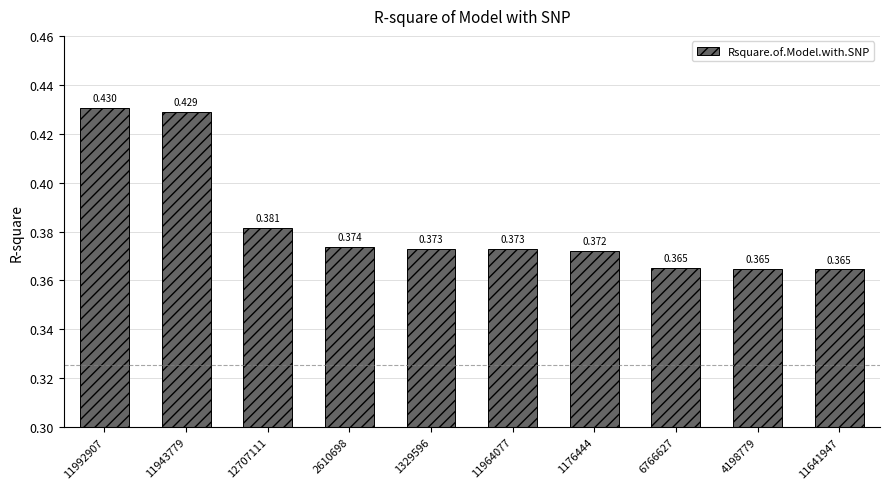

What is the label of the 4th bar from the left?

2610698